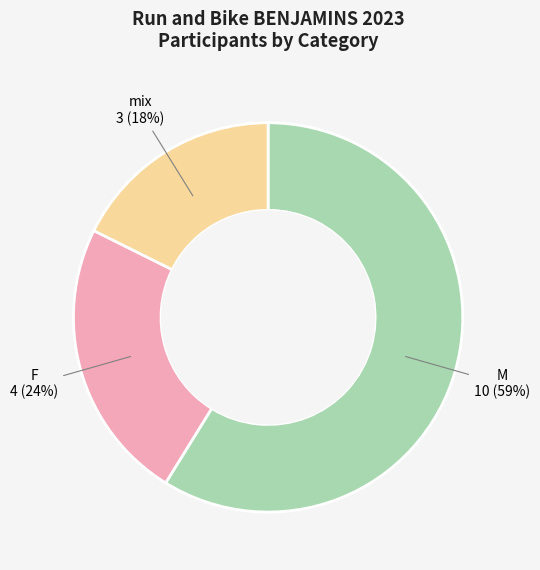

To the nearest percent, what is the average slice percentage?

33%